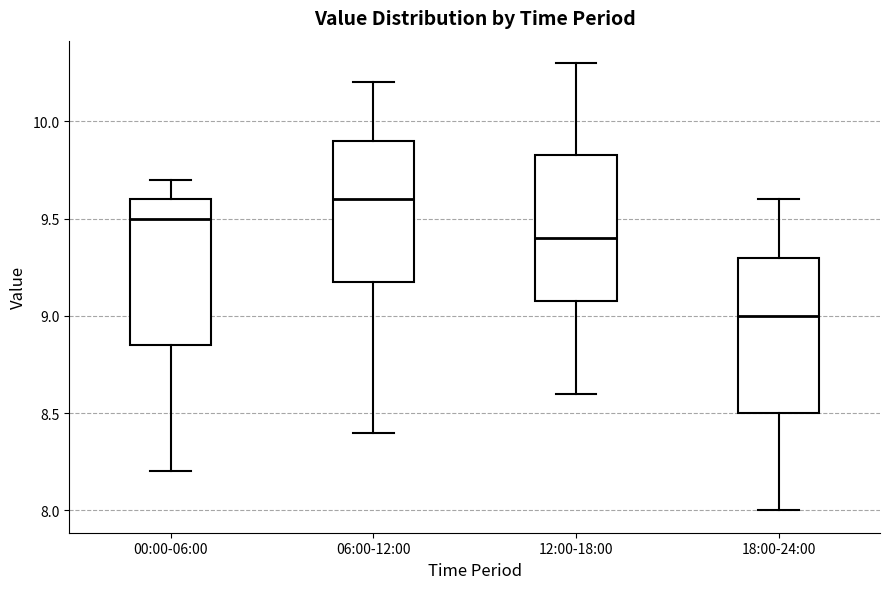

Reading left to right, read every box against the y-axis: the position of its median line, the range the box covers, and the ends of its whiskers. The values are not printed on the chart, so give them approximately, as read against the axis.

00:00-06:00: median 9.50, box 8.85 to 9.60, whiskers 8.20 to 9.70
06:00-12:00: median 9.60, box 9.20 to 9.90, whiskers 8.40 to 10.20
12:00-18:00: median 9.40, box 9.10 to 9.85, whiskers 8.60 to 10.30
18:00-24:00: median 9.00, box 8.50 to 9.30, whiskers 8.00 to 9.60